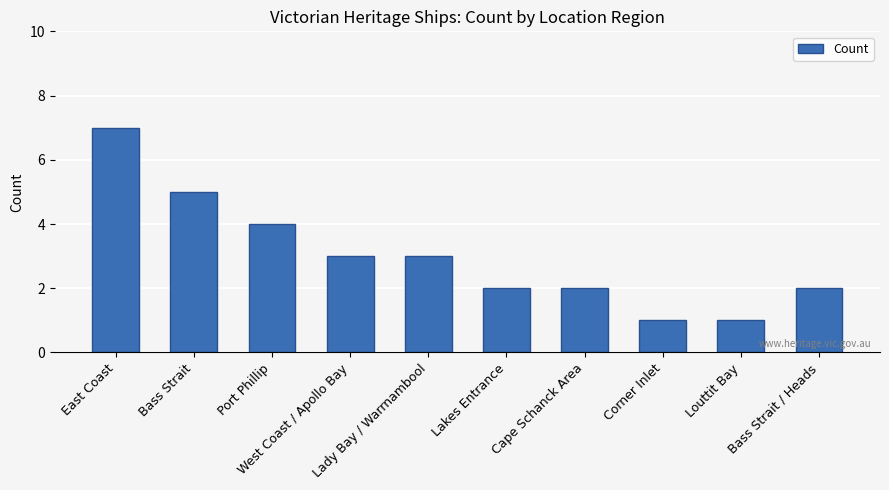

Reading left to right, what are all the values shown in this chart?

East Coast=7	Bass Strait=5	Port Phillip=4	West Coast / Apollo Bay=3	Lady Bay / Warrnambool=3	Lakes Entrance=2	Cape Schanck Area=2	Corner Inlet=1	Louttit Bay=1	Bass Strait / Heads=2